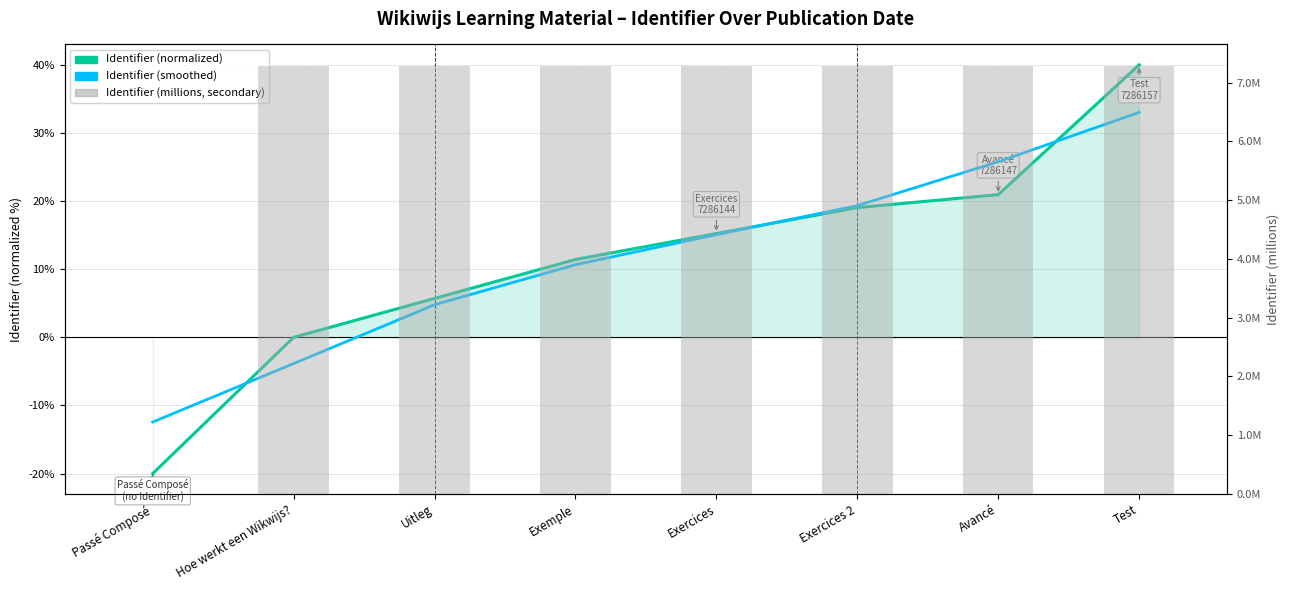

Which series has the largest total across all categories?

Identifier (normalized)